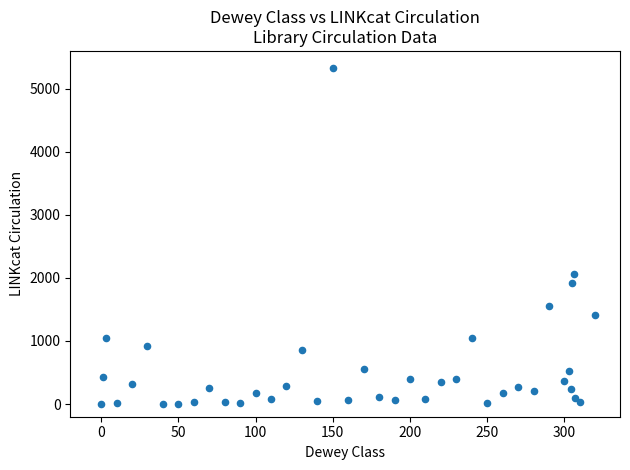

What Y value in the scatter plot is closest to 2665?

2063